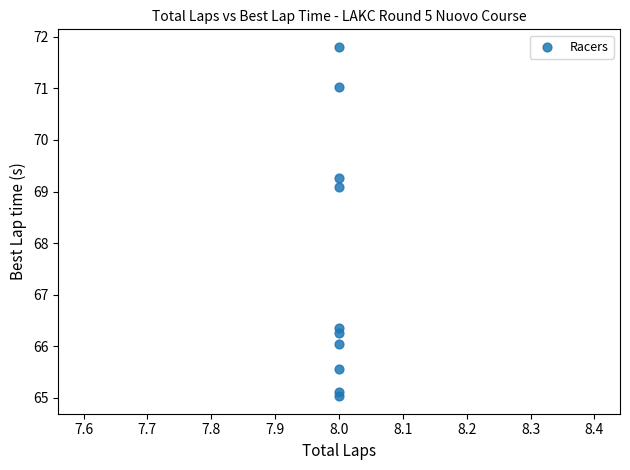

What Y value in the scatter plot is closest to 68?

69.1